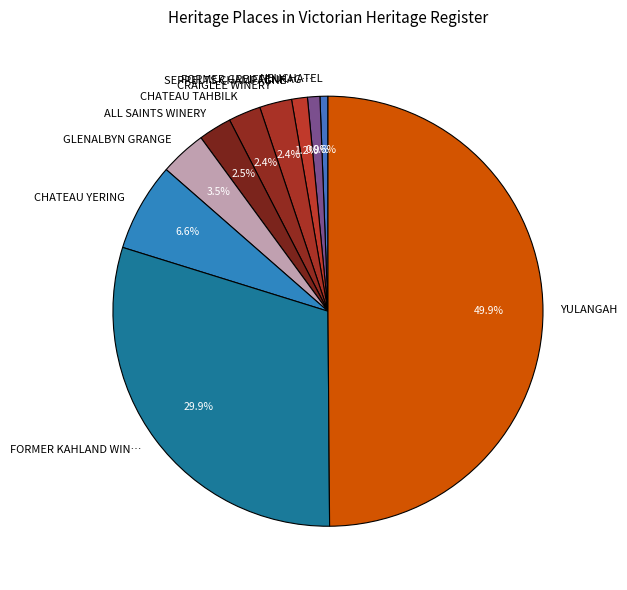

How many segments does this pie chart have?

10